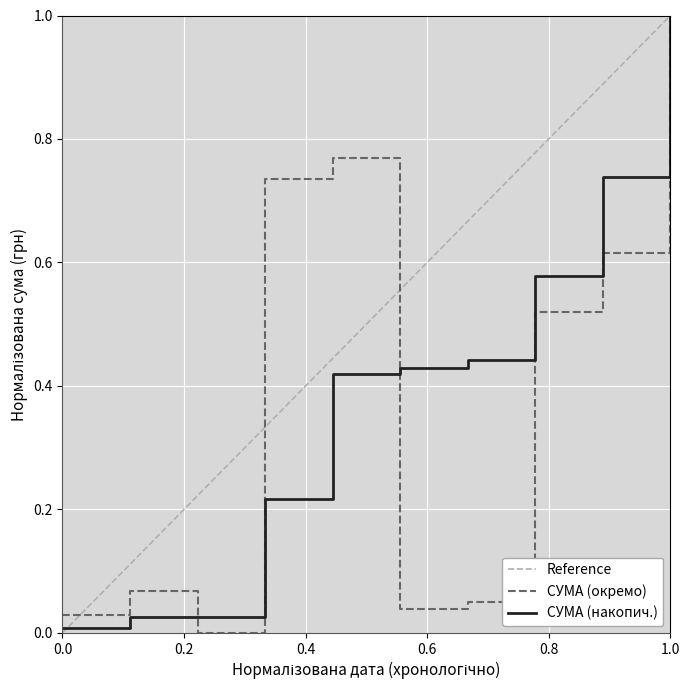

The value at 07.09.2016 is 0.8. True or false?

False